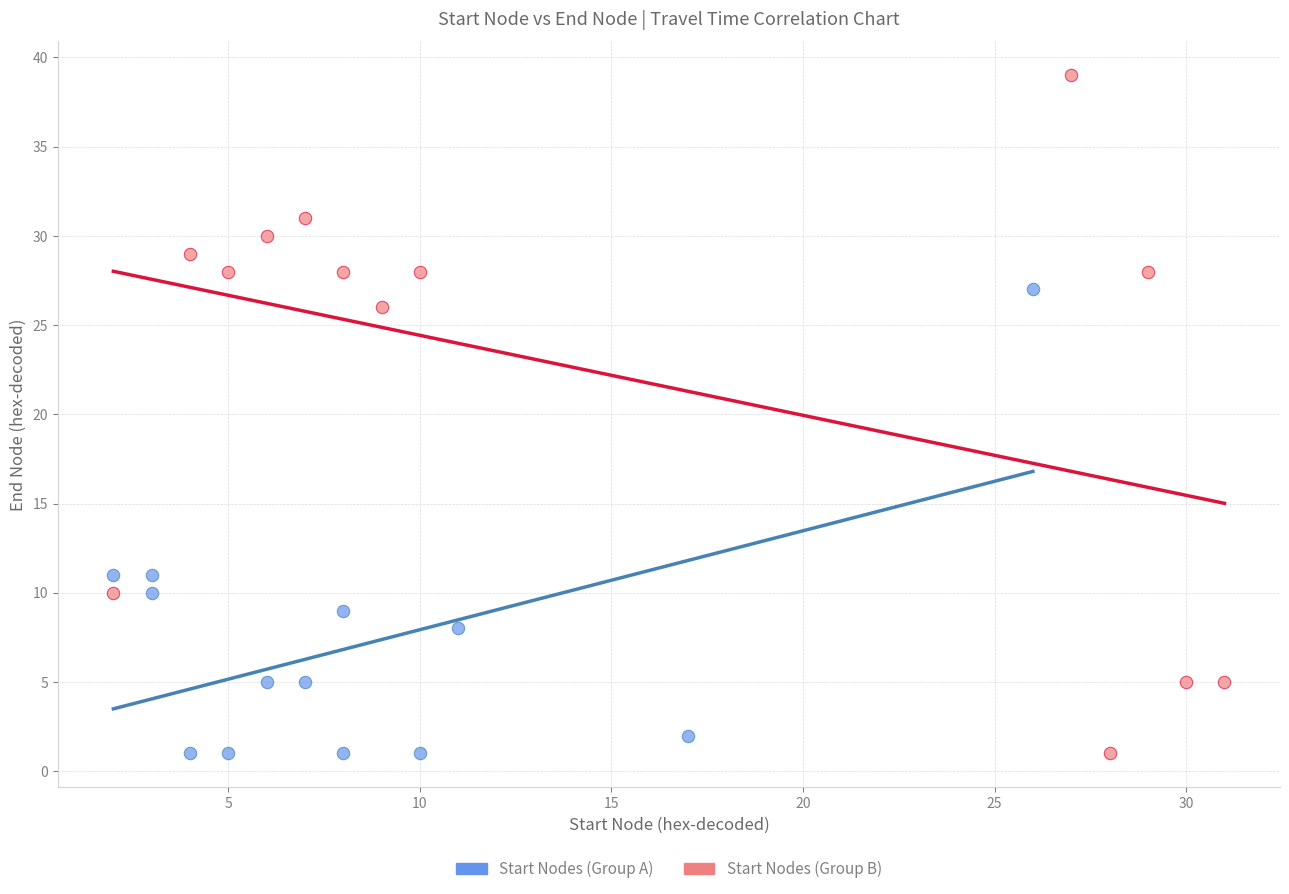

Which series reaches the maximum Y coordinate?

Start Nodes (Group B)